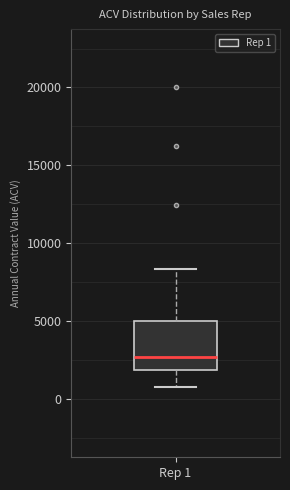

Read this box plot against the y-axis: the position of the median line, the range covered by the box, and the ends of both whiskers. The values are not printed on the chart, so give them approximately, as read against the axis.

median 2500, box 2000 to 5000, whiskers 1000 to 8500